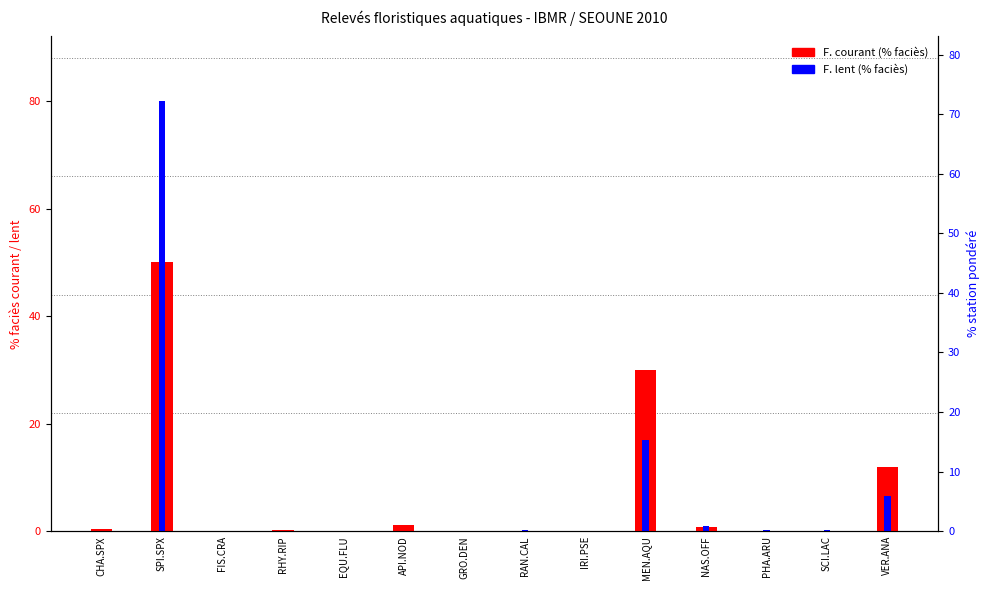

Is it true that F. courant (%) equals 0.8 at API.NOD?

False